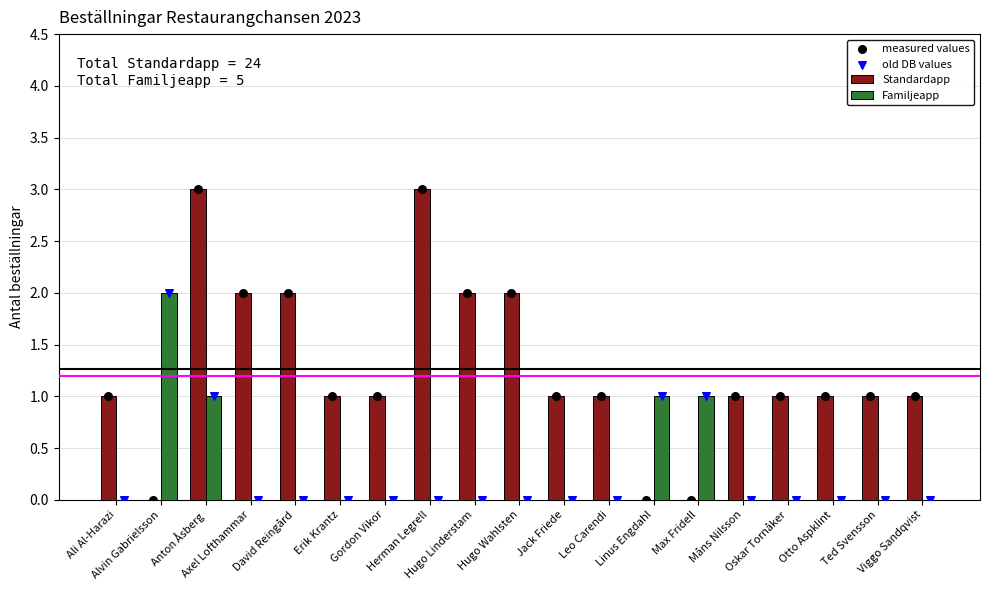

Which series reaches the minimum Y coordinate?

Standardapp